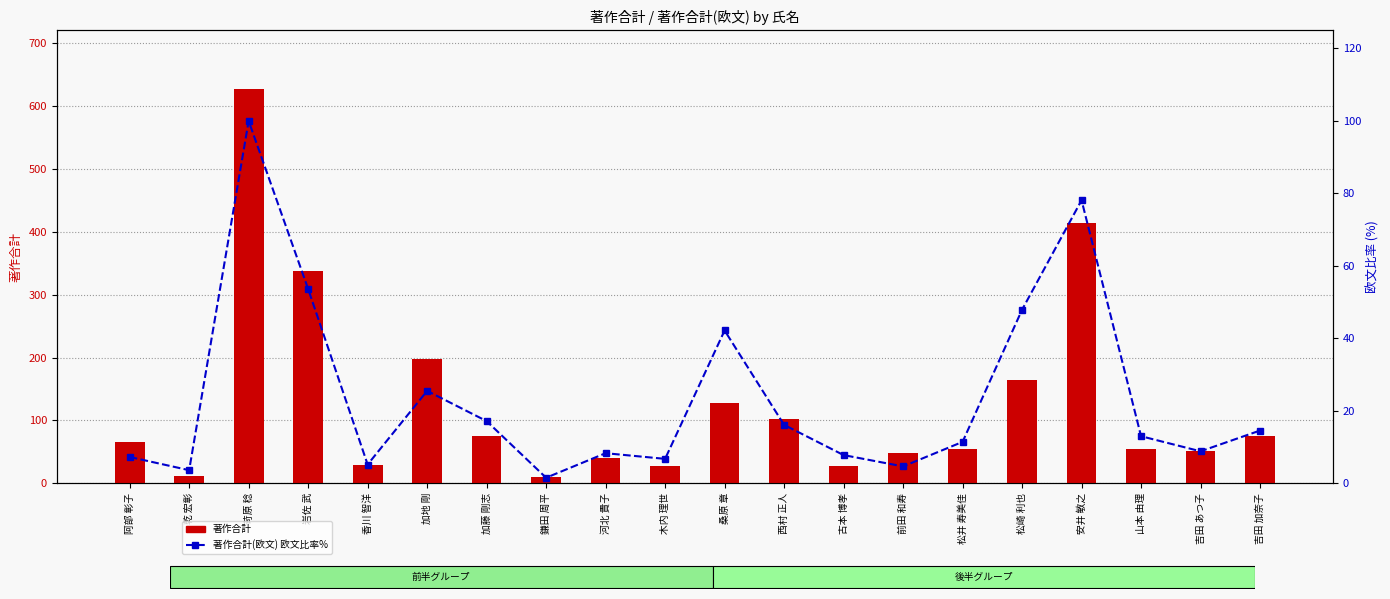

What is the label of the 18th bar from the right?

苛原 稔